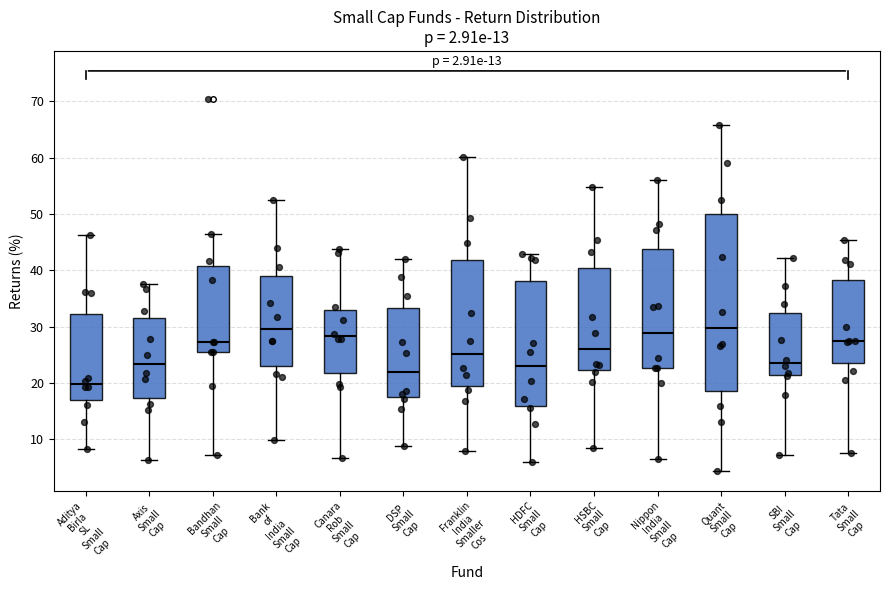

Reading left to right, transcribe this box plot: for each box, give where its median line is, the range the box spans, and where its two whiskers end, as read against the y-axis. The values are not printed on the chart, so give them approximately, as read against the axis.

Aditya Birla SL Small Cap: median 20, box 17 to 32, whiskers 8 to 46
Axis Small Cap: median 23, box 17 to 32, whiskers 6 to 38
Bandhan Small Cap: median 27, box 26 to 41, whiskers 7 to 46
Bank of India Small Cap: median 30, box 23 to 39, whiskers 10 to 53
Canara Rob Small Cap: median 28, box 22 to 33, whiskers 7 to 44
DSP Small Cap: median 22, box 17 to 33, whiskers 9 to 42
Franklin India Smaller Cos: median 25, box 19 to 42, whiskers 8 to 60
HDFC Small Cap: median 23, box 16 to 38, whiskers 6 to 43
HSBC Small Cap: median 26, box 22 to 40, whiskers 8 to 55
Nippon India Small Cap: median 29, box 23 to 44, whiskers 6 to 56
Quant Small Cap: median 30, box 19 to 50, whiskers 4 to 66
SBI Small Cap: median 24, box 21 to 32, whiskers 7 to 42
Tata Small Cap: median 27, box 23 to 38, whiskers 8 to 45